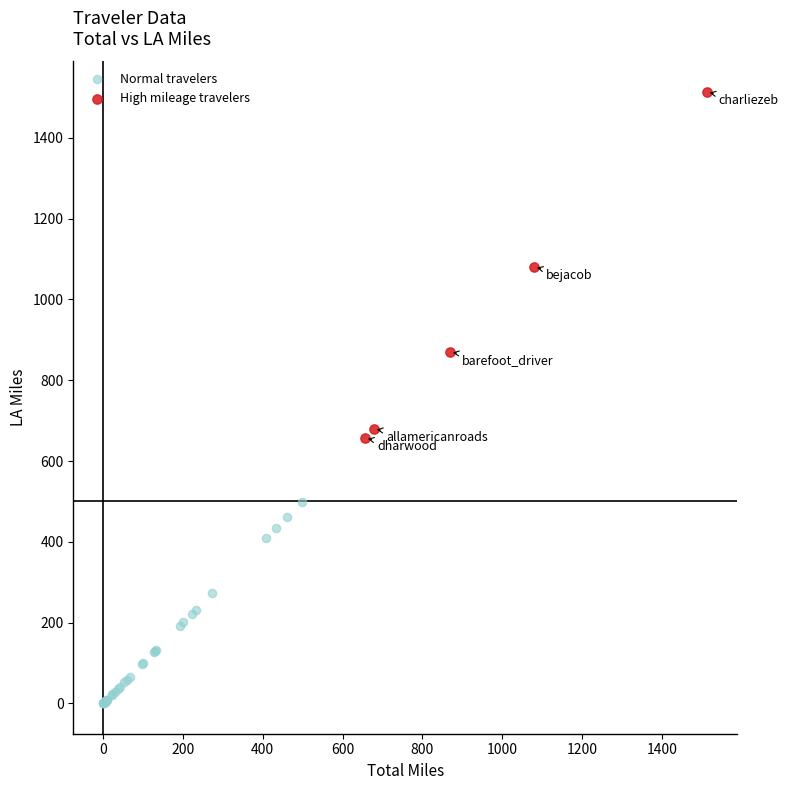

Which series has the widest spread of Y values?

High mileage travelers